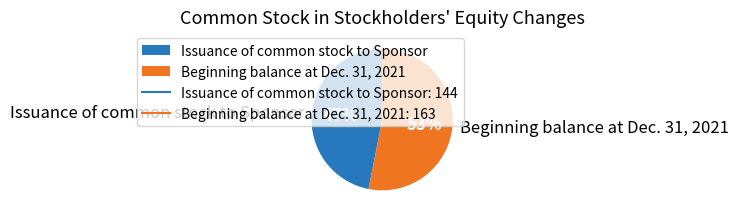

Does Issuance of common stock to Sponsor account for over 50% of the chart?

No